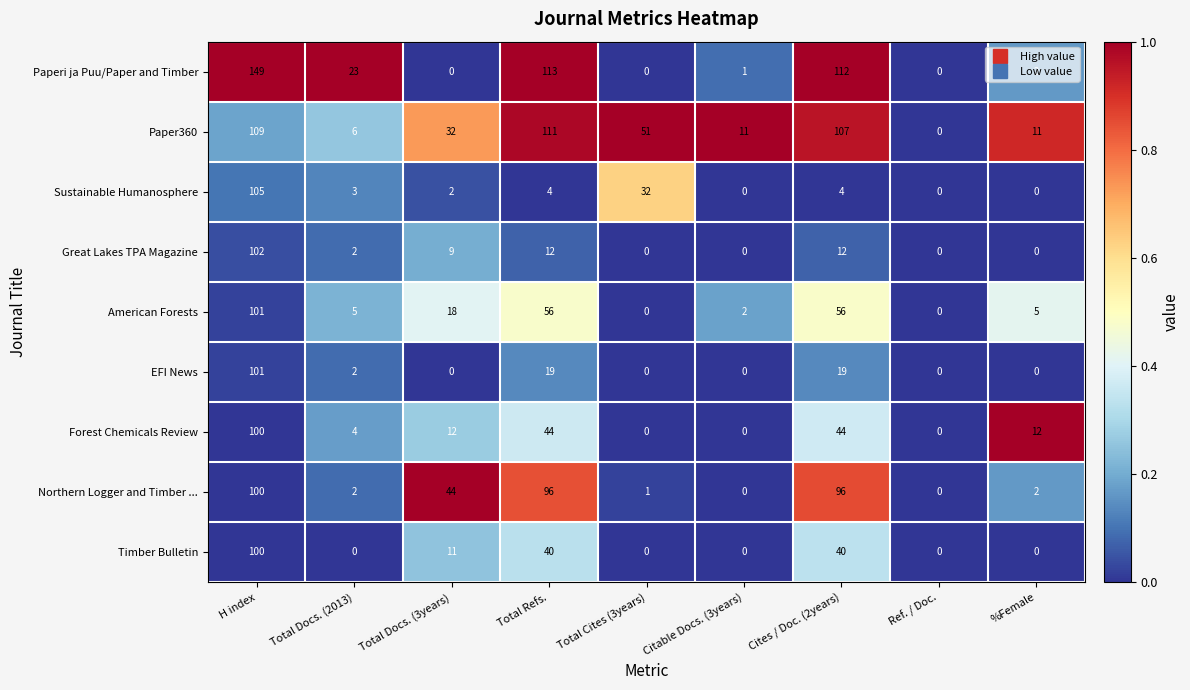

Which label corresponds to the largest value in the chart?

H index